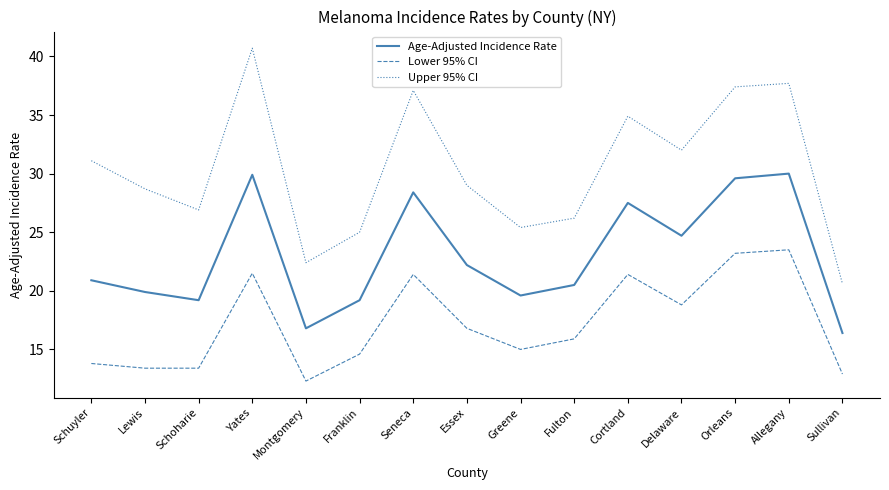

In Upper 95% CI, how many points are lower than both neighbors (excluding endpoints)?

4